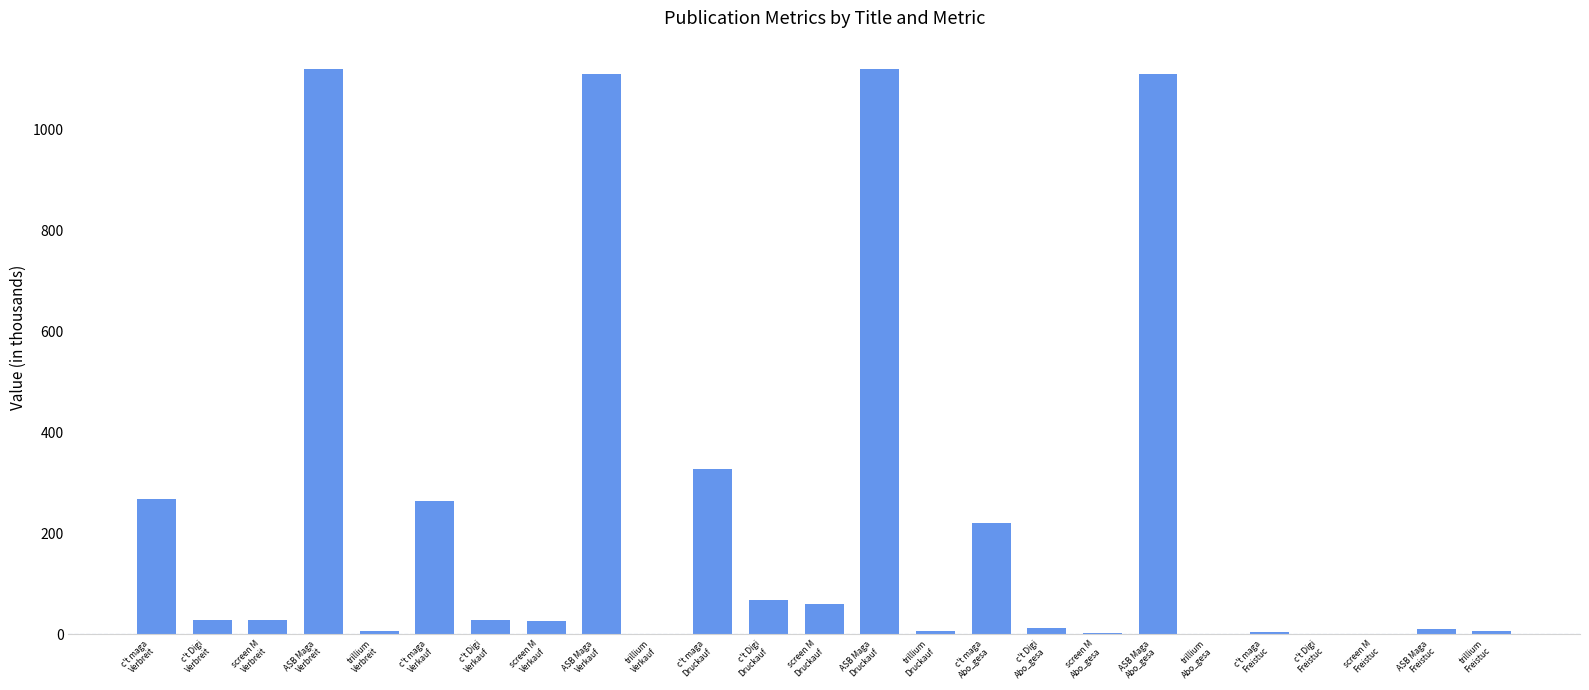

What is the difference between the maximum and second lowest values?

1120.4